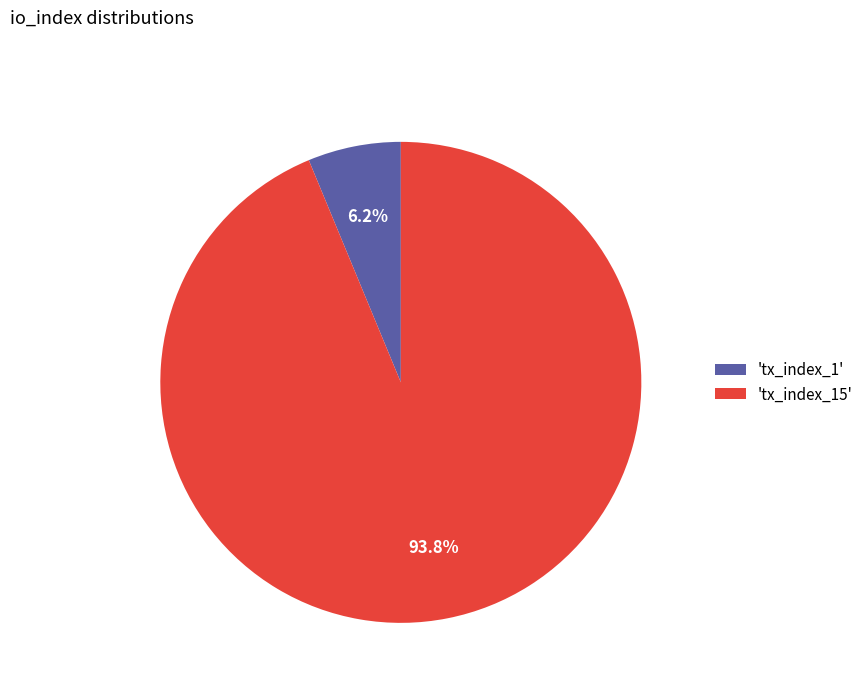

Does any single category account for the majority?

Yes